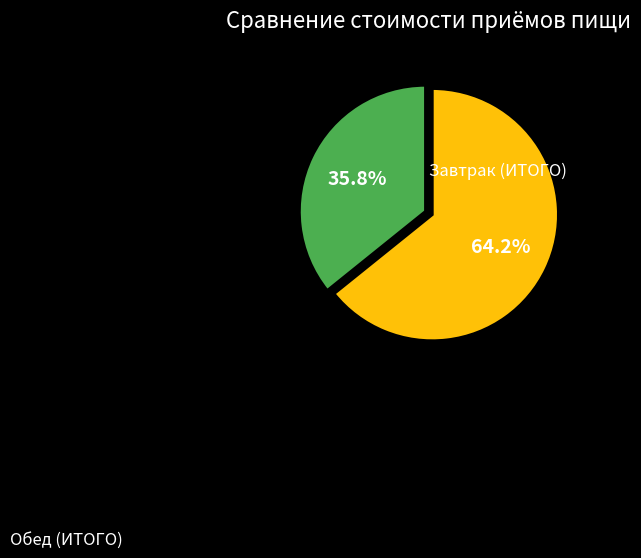

How many segments does this pie chart have?

2